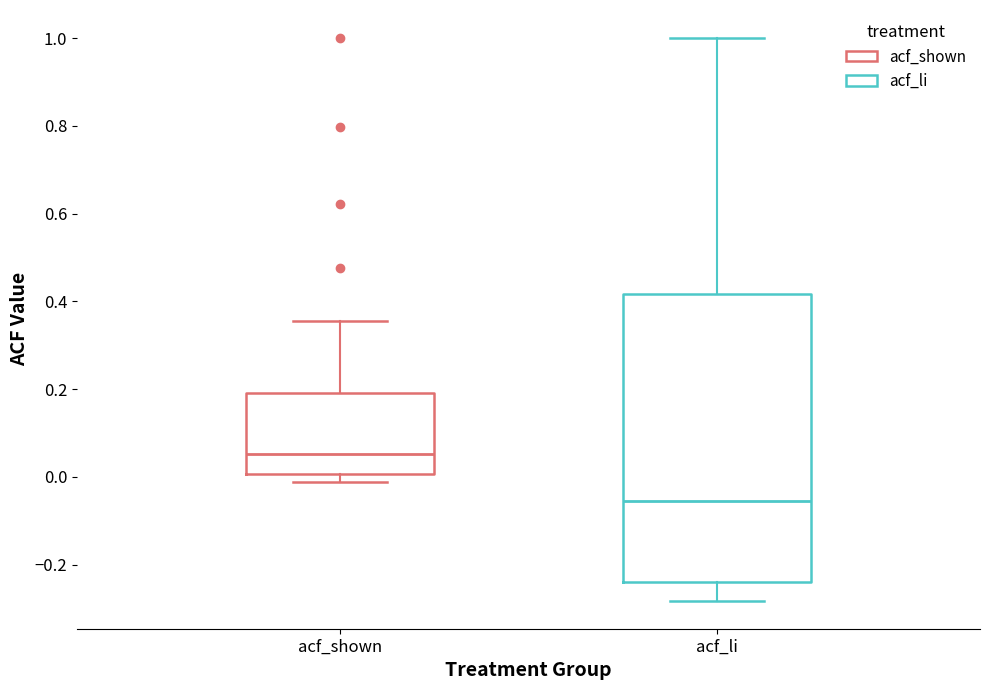

Reading left to right, transcribe this box plot: for each box, give where its median line is, the range the box spans, and where its two whiskers end, as read against the y-axis. The values are not printed on the chart, so give them approximately, as read against the axis.

acf_shown: median 0.06, box 0.00 to 0.20, whiskers -0.02 to 0.36
acf_li: median -0.06, box -0.24 to 0.42, whiskers -0.28 to 1.00